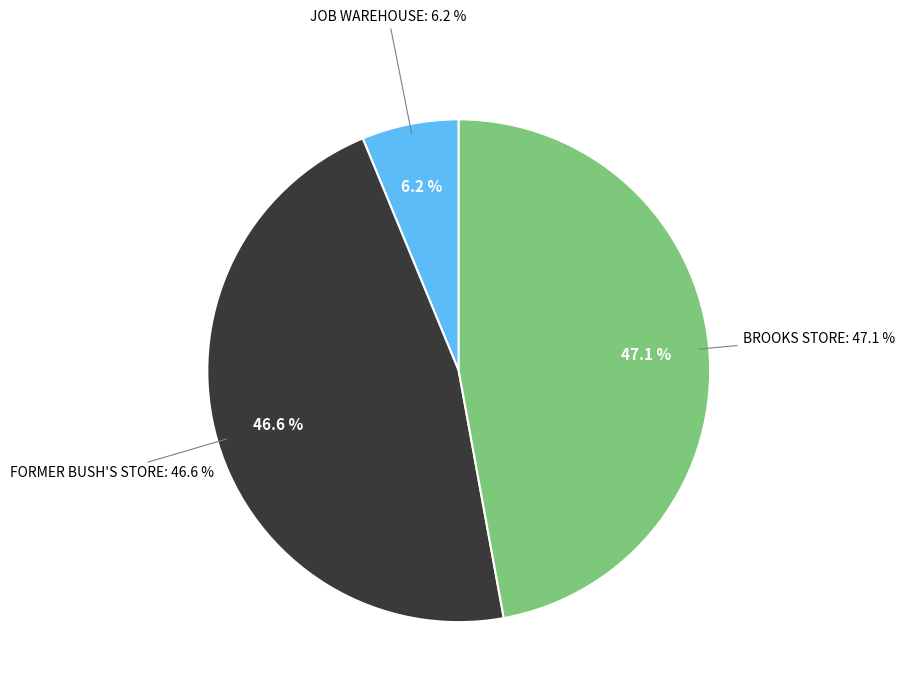

What is the total percentage of FORMER BUSH'S STORE and BROOKS STORE?

93.8%